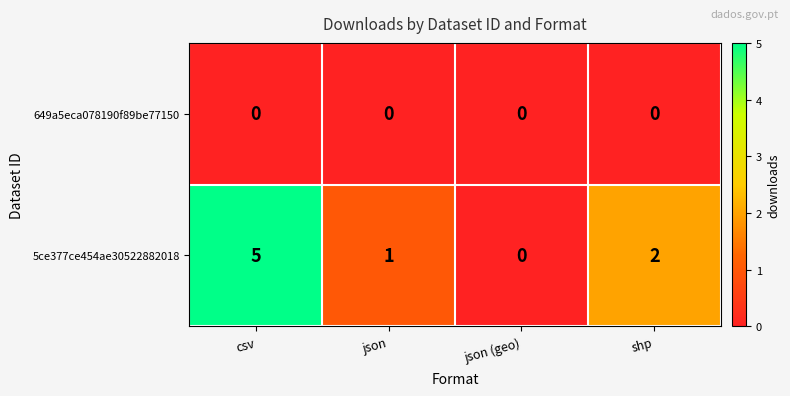

True or false: 649a5eca078190f89be77150 has a value of 0 at json (geo).

True